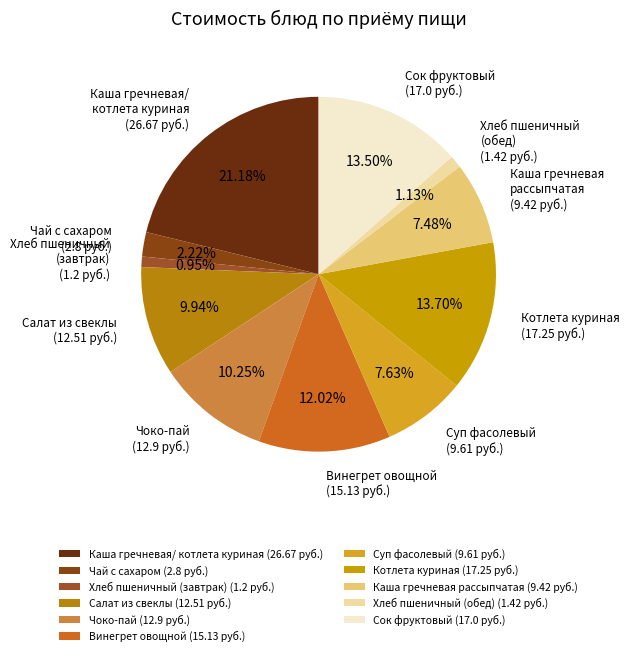

Count the number of slices in the pie.

11